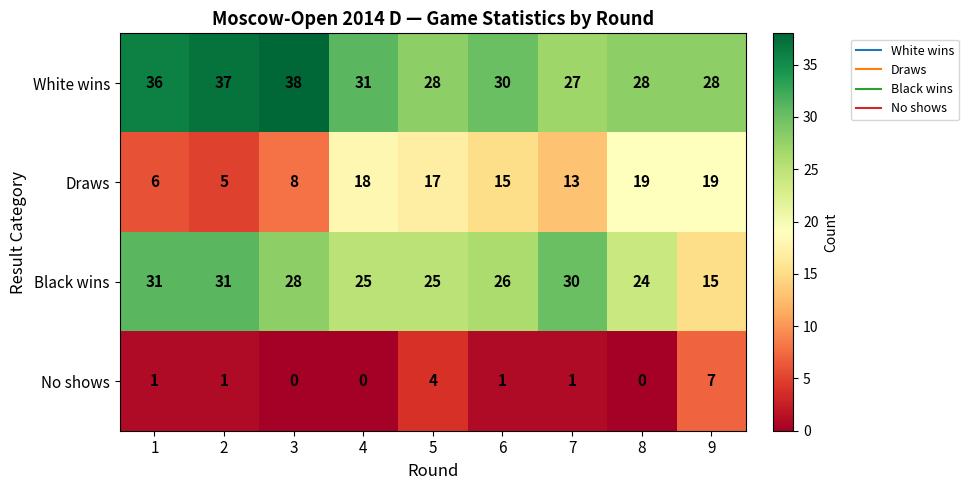

The White wins series shows 28 at 8. True or false?

True